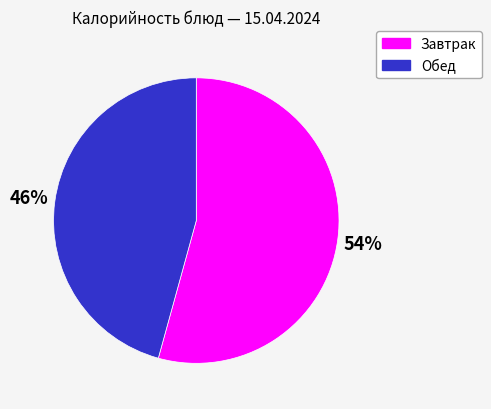

Is there a majority slice in this chart?

Yes